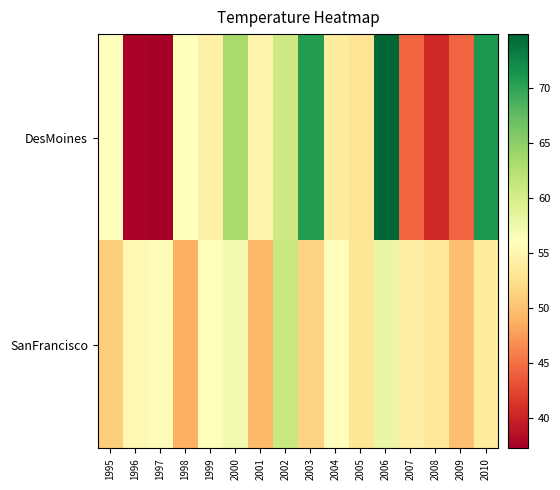

Rank the series by their maximum value, from lowest to highest.

SanFrancisco, DesMoines